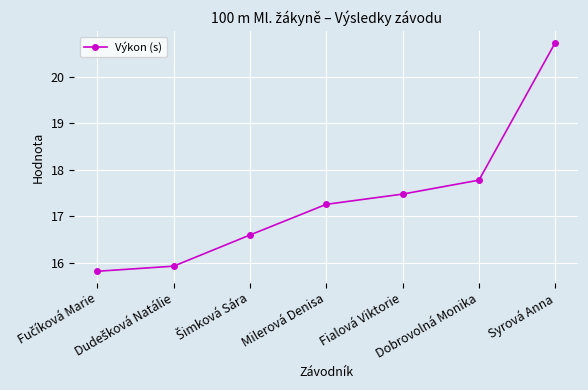

What is the minimum value shown in the chart?

15.8